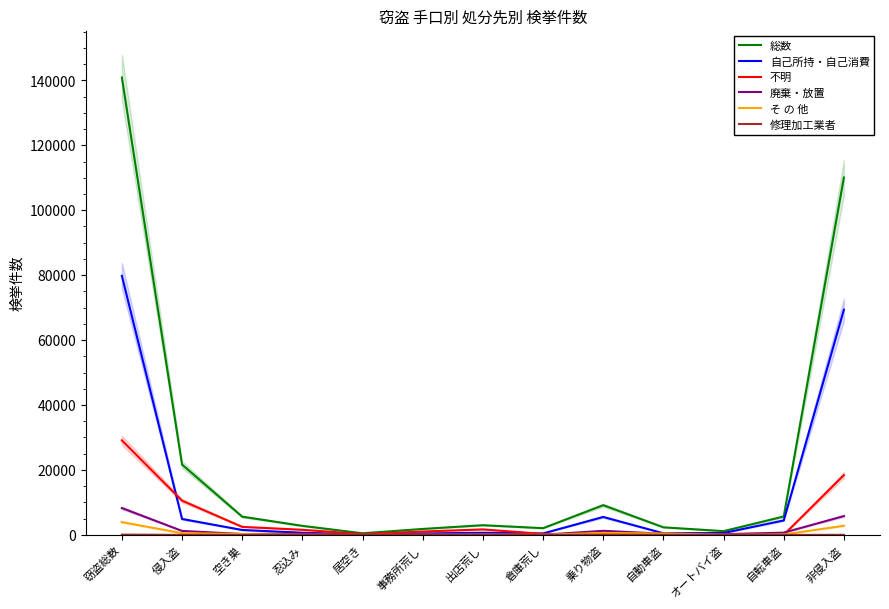

At which label is 修理加工業者 closest to 40?

自動車盗